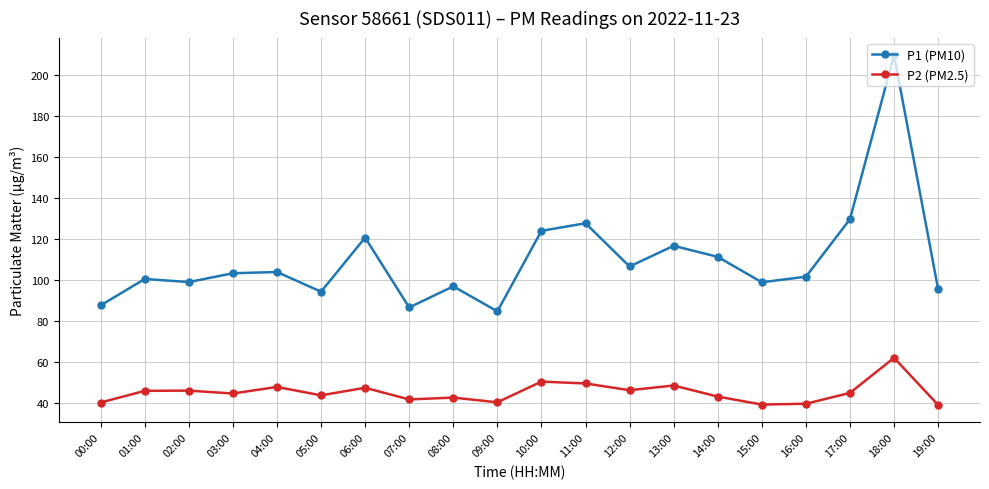

Is the value of P1 (PM10) at 06:00 greater than the value of P2 (PM2.5) at 03:00?

Yes